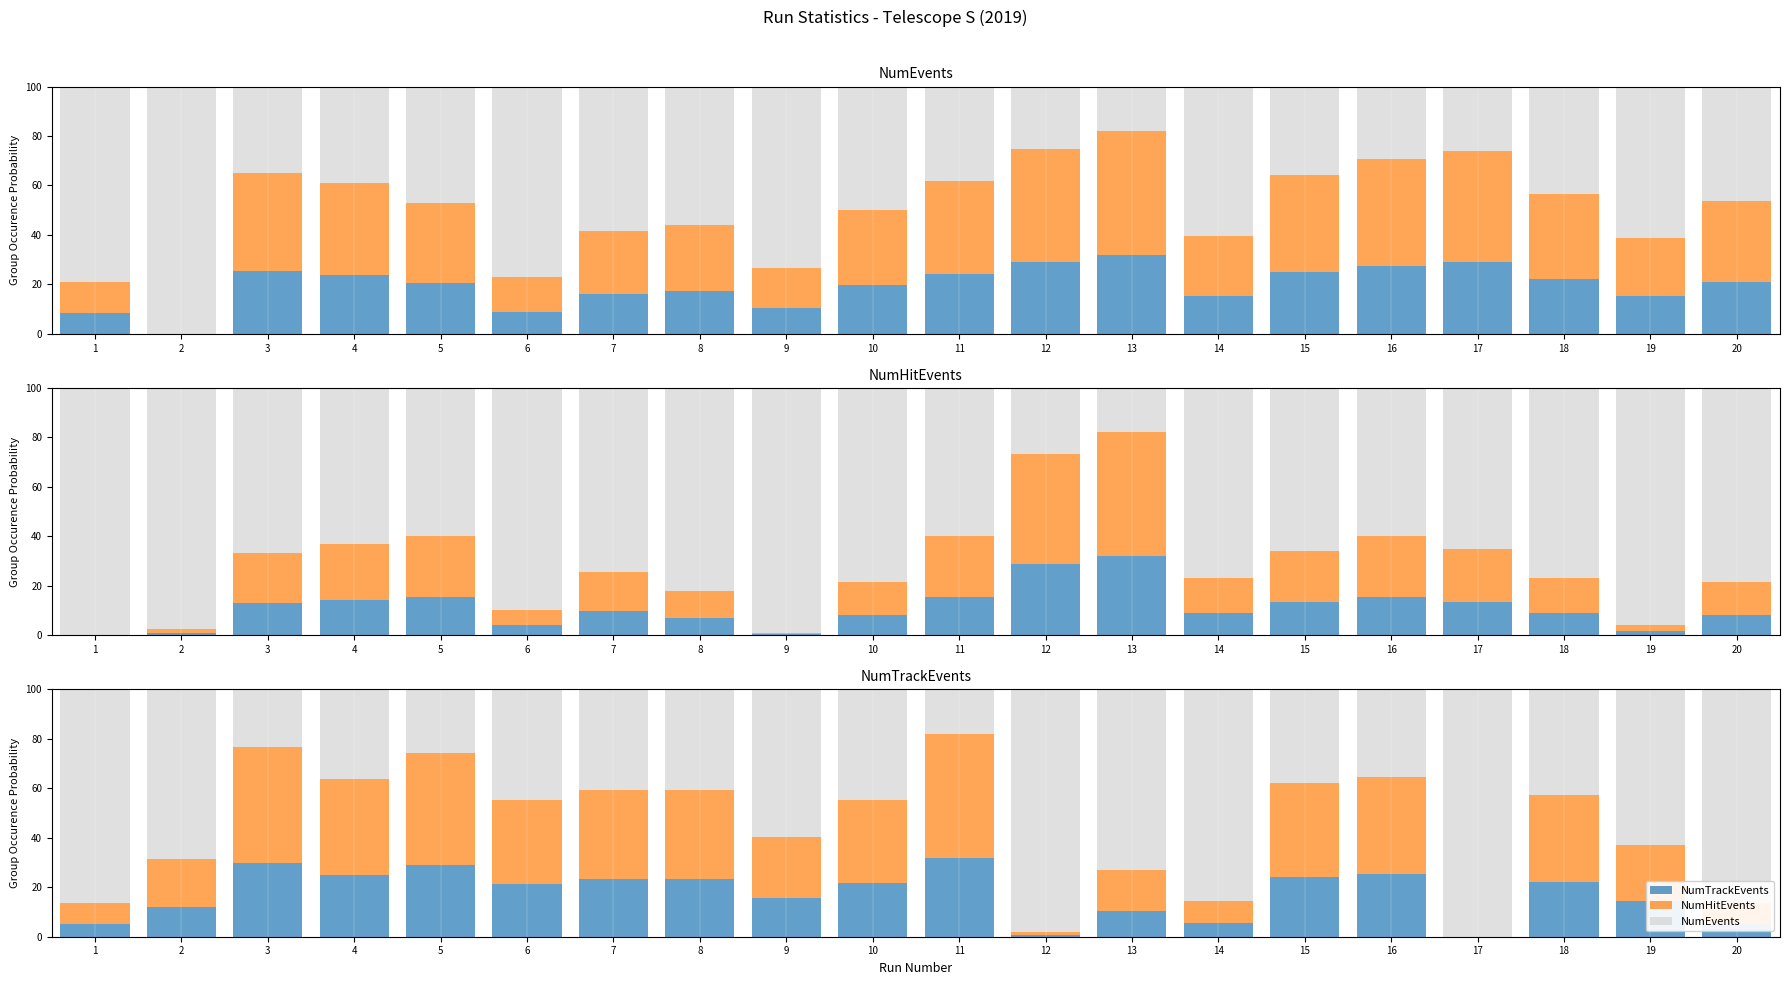

How many bars are there in total?

60